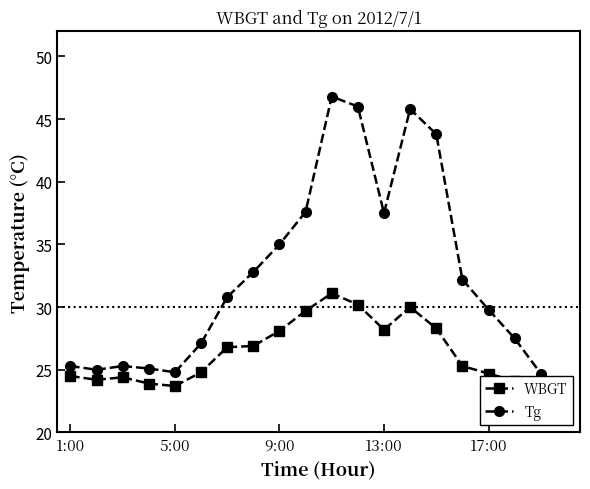

The value of WBGT at 7 is 15.2. True or false?

False